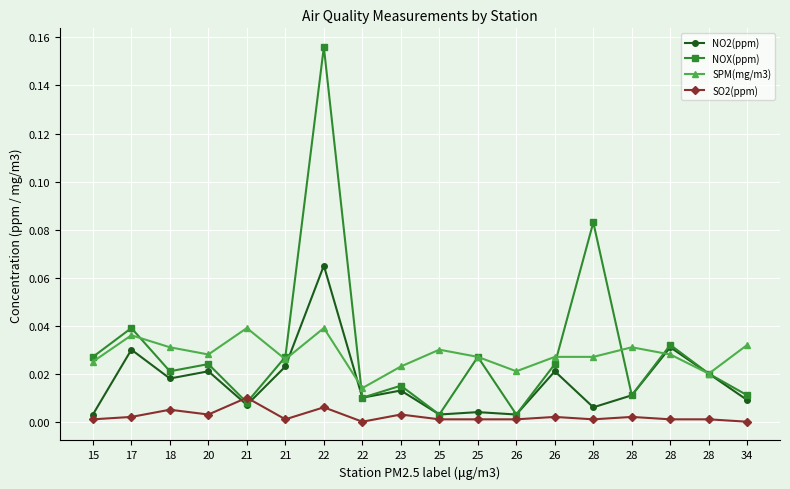

True or false: SPM(mg/m3) and SO2(ppm) cross at least once.

False